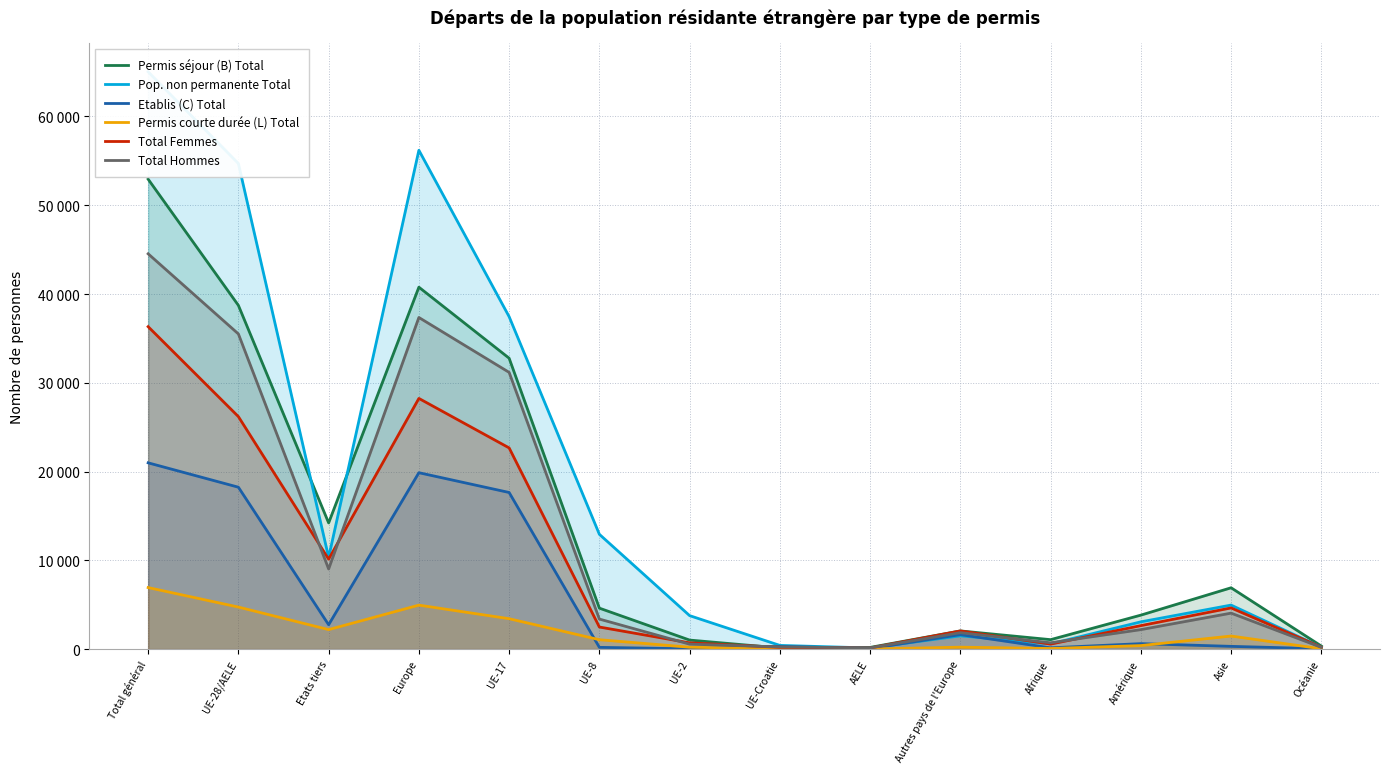

What are all the series names shown in the legend?

Permis séjour (B) Total, Pop. non permanente Total, Etablis (C) Total, Permis courte durée (L) Total, Total Femmes, Total Hommes